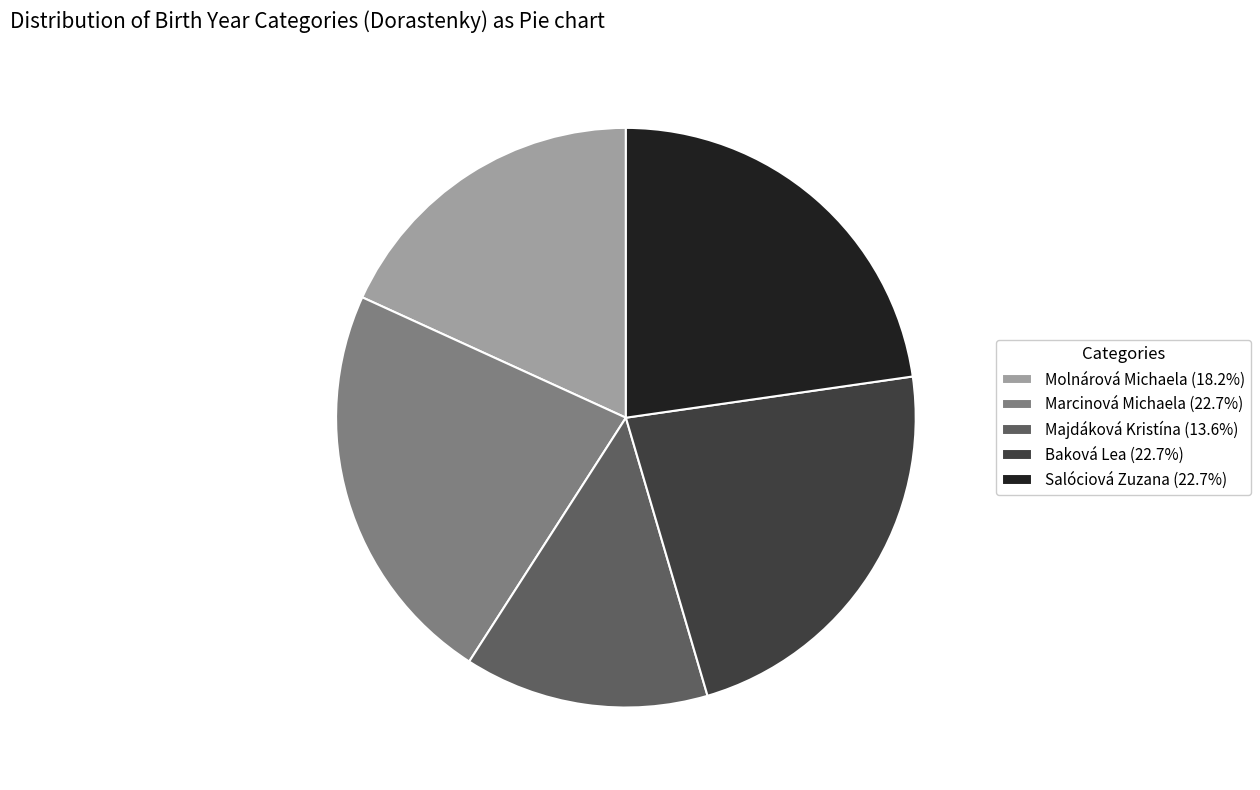

Count the number of slices in the pie.

5